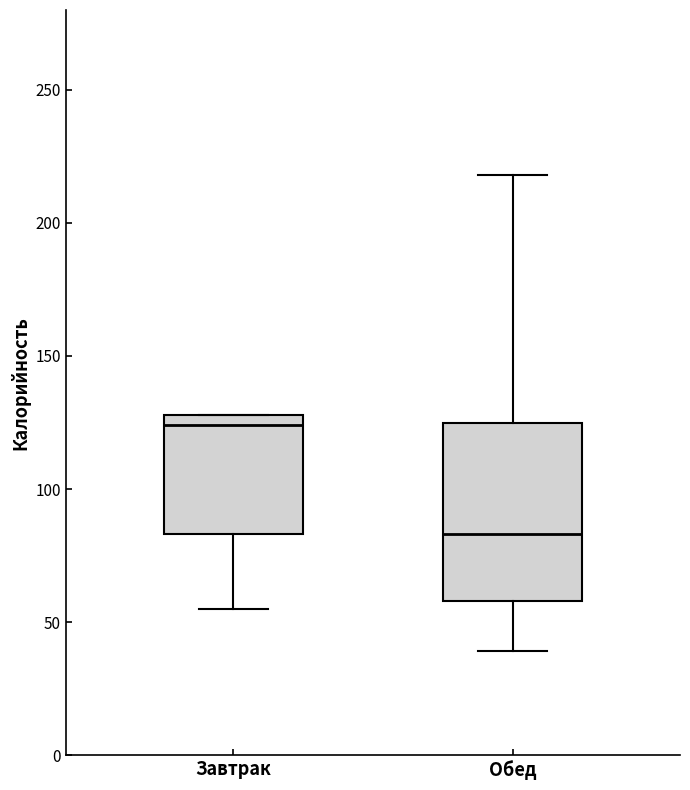

Reading left to right, read every box against the y-axis: the position of its median line, the range the box covers, and the ends of its whiskers. The values are not printed on the chart, so give them approximately, as read against the axis.

Завтрак: median 125, box 85 to 130, whiskers 55 to 130
Обед: median 85, box 60 to 125, whiskers 40 to 220